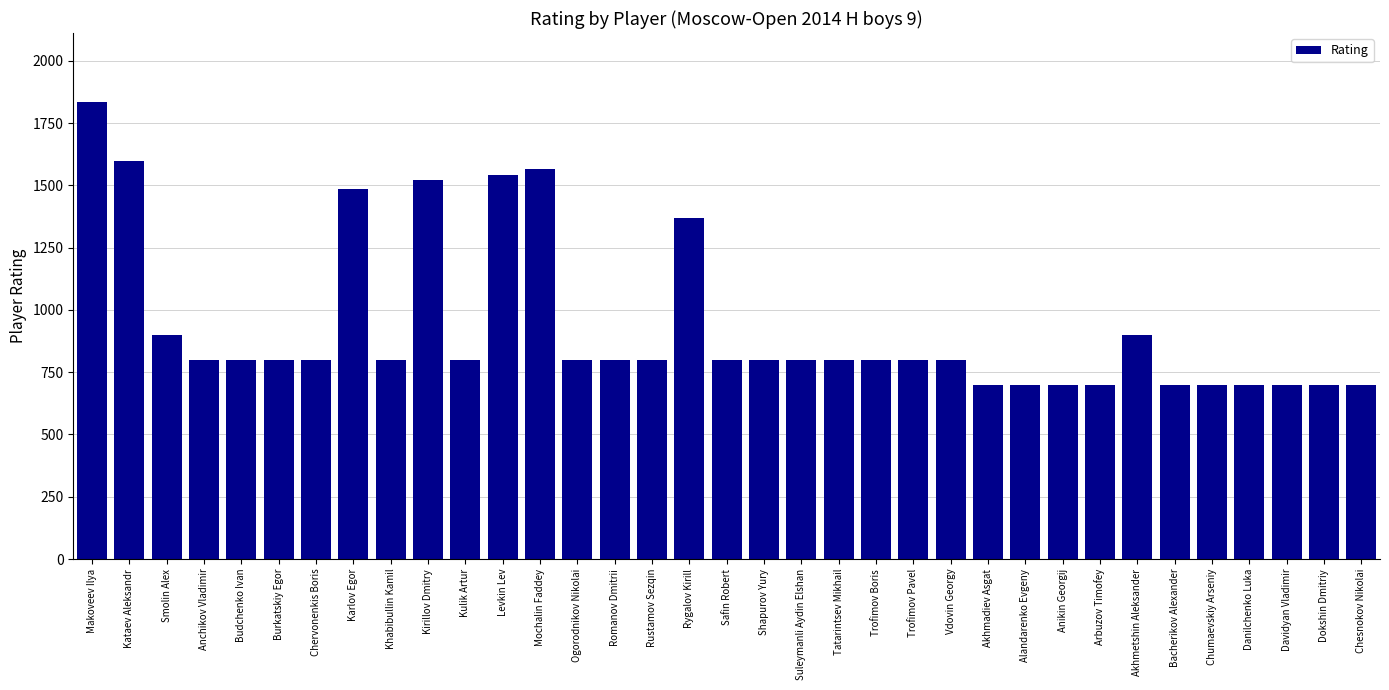

Count the number of data series in this chart.

1